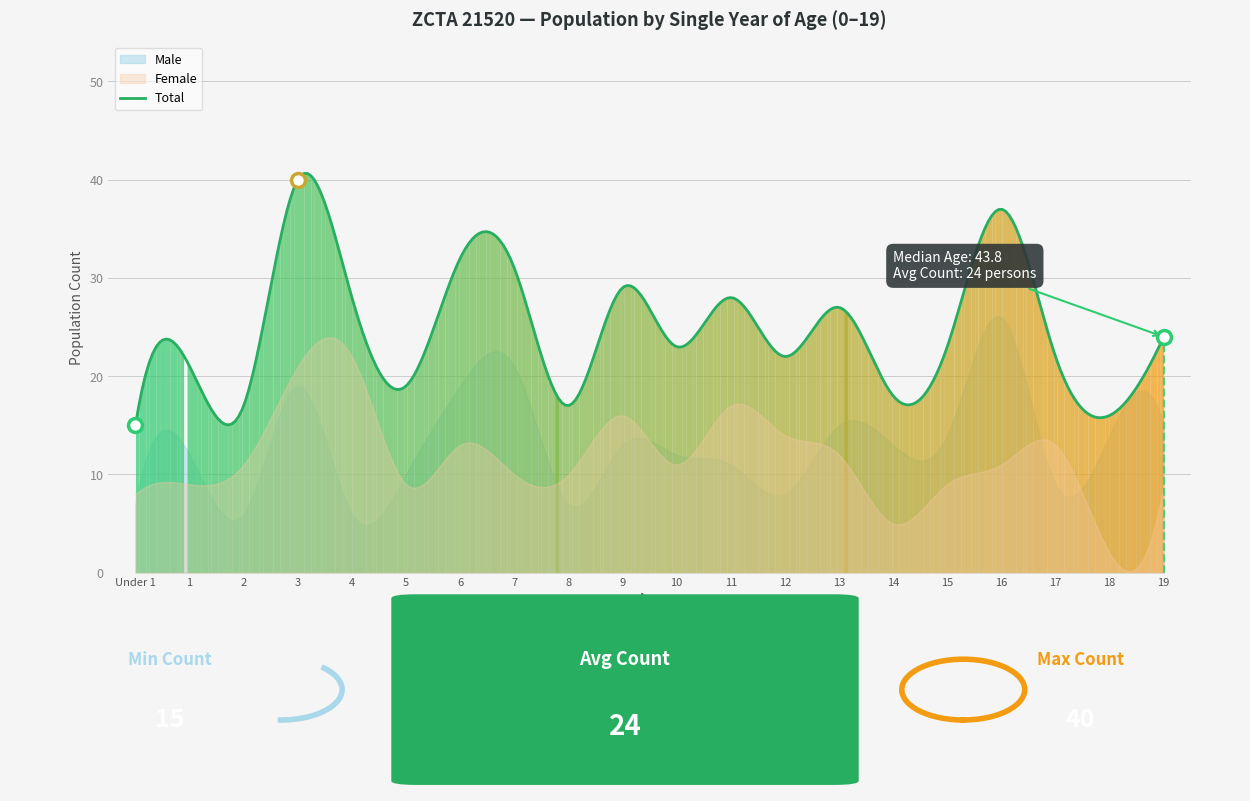

True or false: Female has more than 1 points higher than both neighbors.

True